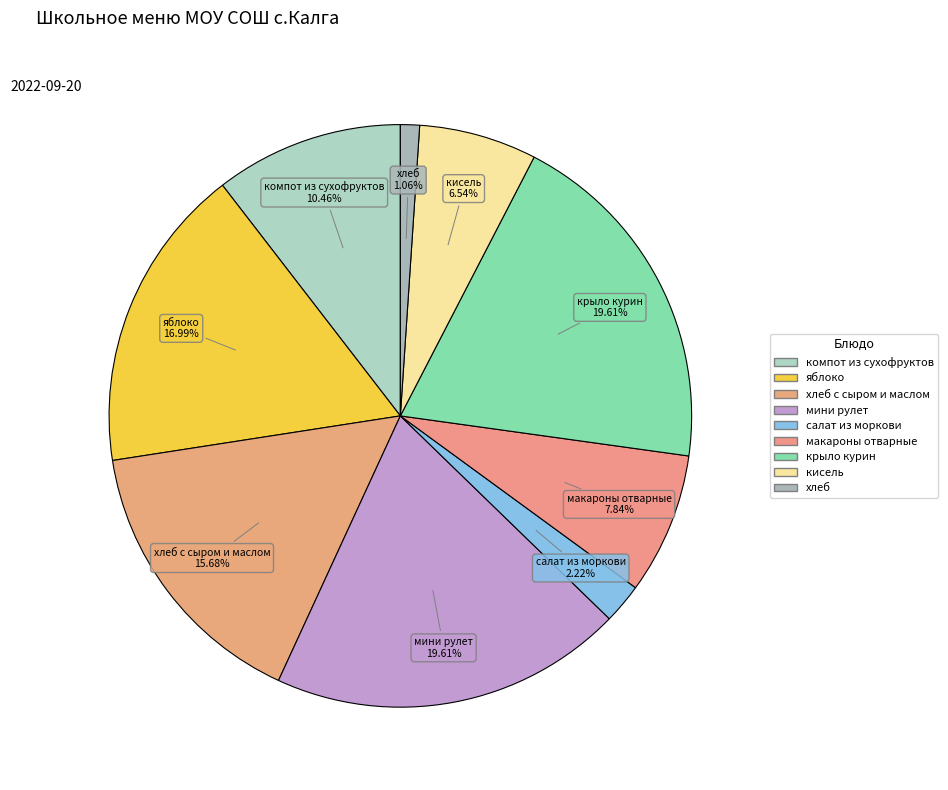

How many slices are in this pie chart?

9